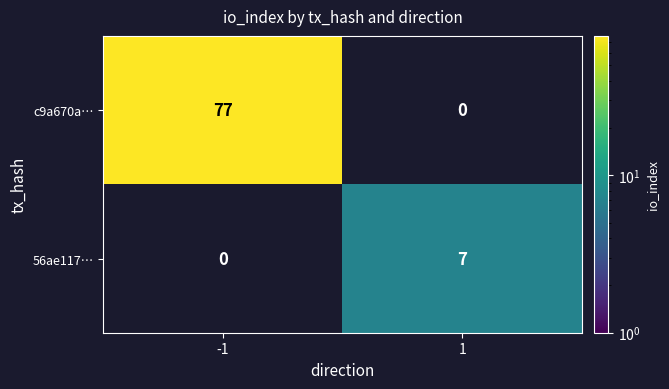

What is the approximate value of 56ae117… at 1?

7